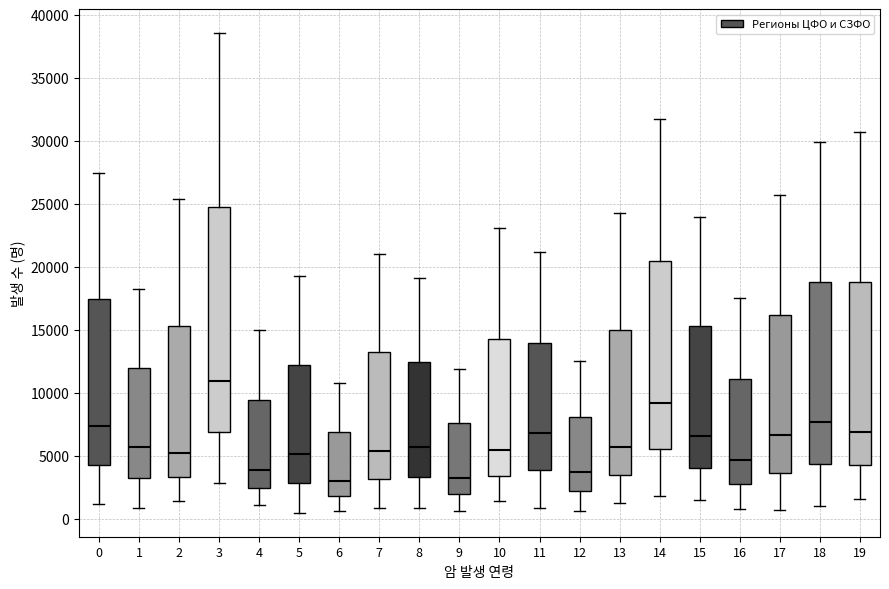

Reading left to right, transcribe this box plot: for each box, give where its median line is, the range the box spans, and where its two whiskers end, as read against the y-axis. The values are not printed on the chart, so give them approximately, as read against the axis.

0: median 7500, box 4500 to 17500, whiskers 1000 to 27500
1: median 5500, box 3500 to 12000, whiskers 1000 to 18000
2: median 5500, box 3500 to 15500, whiskers 1500 to 25500
3: median 11000, box 7000 to 25000, whiskers 3000 to 38500
4: median 4000, box 2500 to 9500, whiskers 1000 to 15000
5: median 5000, box 3000 to 12000, whiskers 500 to 19500
6: median 3000, box 2000 to 7000, whiskers 500 to 11000
7: median 5500, box 3000 to 13000, whiskers 1000 to 21000
8: median 5500, box 3500 to 12500, whiskers 1000 to 19000
9: median 3500, box 2000 to 7500, whiskers 500 to 12000
10: median 5500, box 3500 to 14500, whiskers 1500 to 23000
11: median 7000, box 4000 to 14000, whiskers 1000 to 21000
12: median 3500, box 2000 to 8000, whiskers 500 to 12500
13: median 5500, box 3500 to 15000, whiskers 1500 to 24500
14: median 9000, box 5500 to 20500, whiskers 2000 to 31500
15: median 6500, box 4000 to 15500, whiskers 1500 to 24000
16: median 4500, box 3000 to 11000, whiskers 1000 to 17500
17: median 6500, box 3500 to 16000, whiskers 500 to 25500
18: median 7500, box 4500 to 19000, whiskers 1000 to 30000
19: median 7000, box 4500 to 19000, whiskers 1500 to 31000